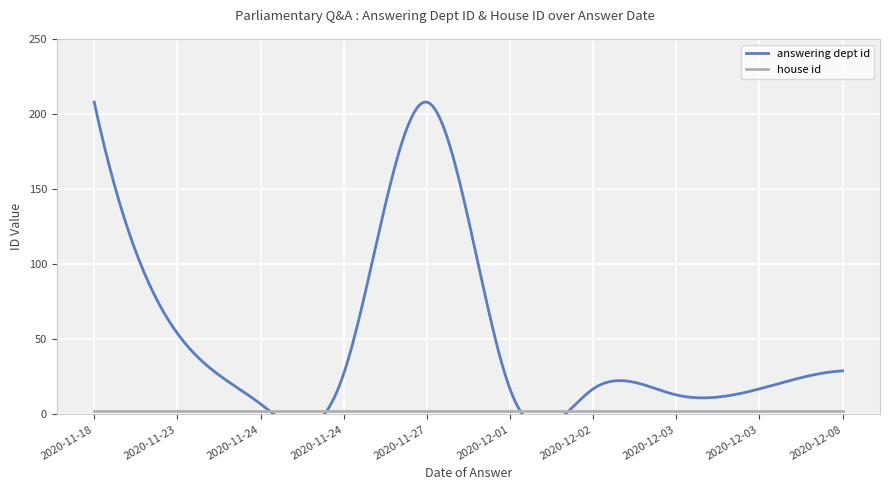

What is the maximum value for answering dept id?

208